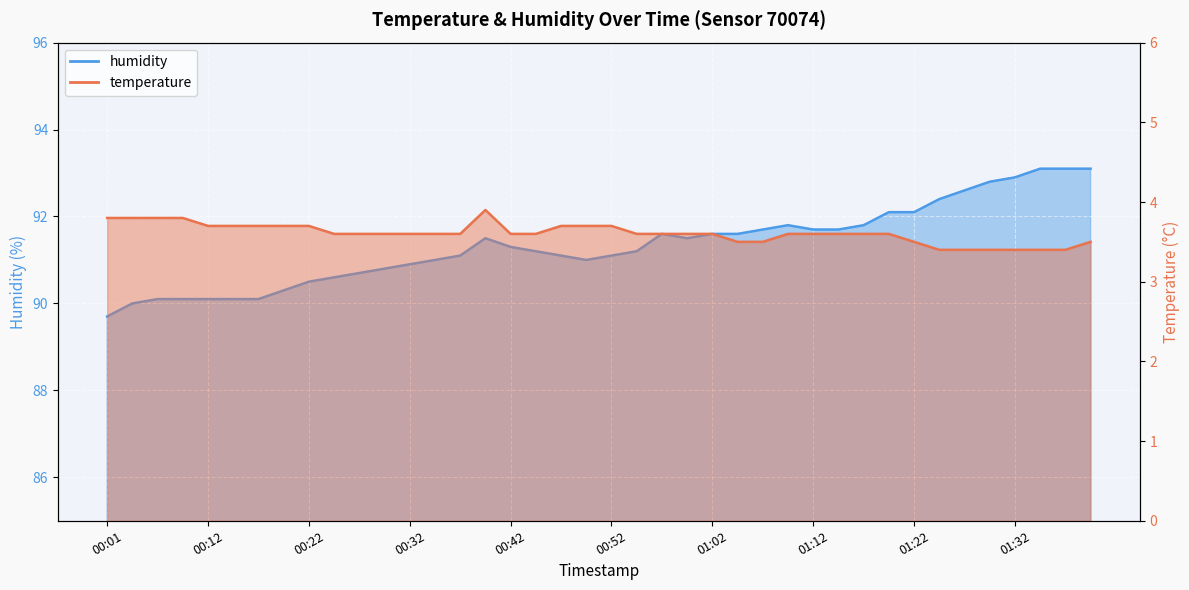

What is the minimum value shown in the chart?

3.4